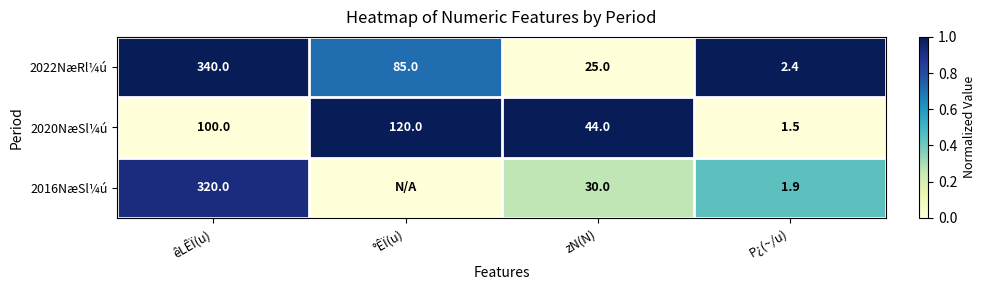

At how many categories does at least one series exceed 0?

4